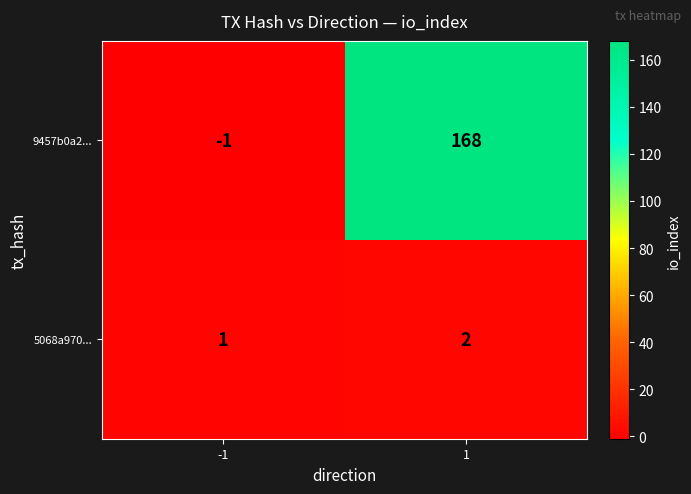

Is it true that 5068a970... equals 2 at 1?

True